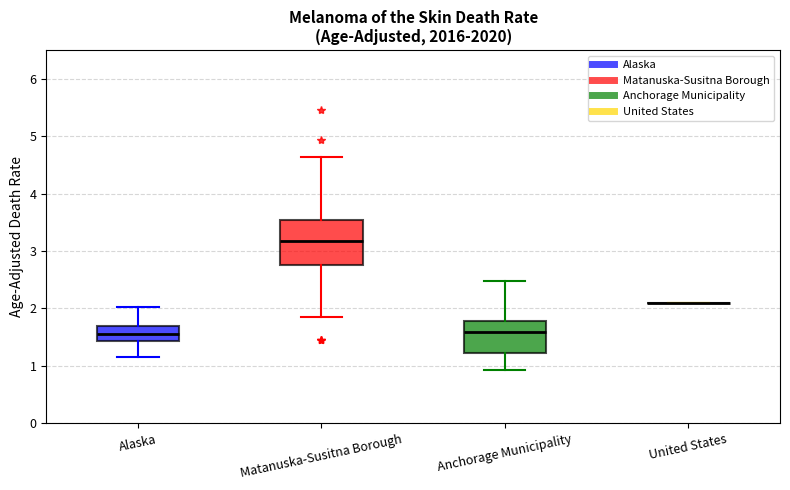

Which box is the tallest, from its lower edge to its upper edge?

Matanuska-Susitna Borough